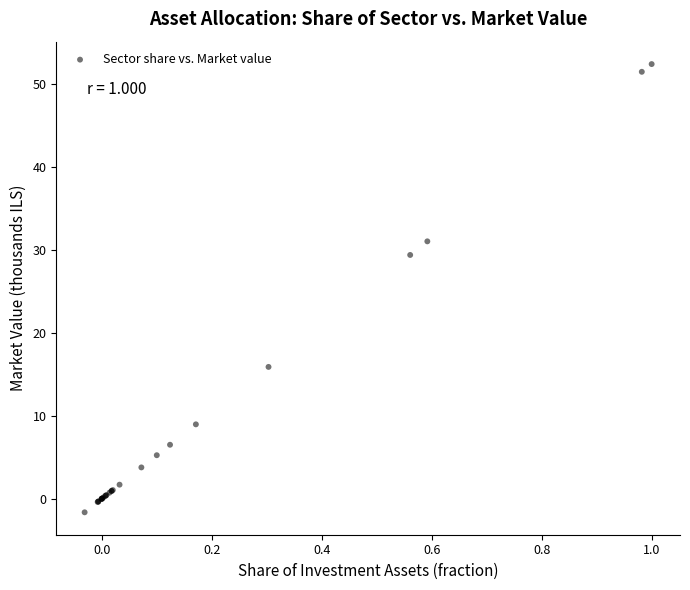

What Y value in the scatter plot is closest to 25?

29.4